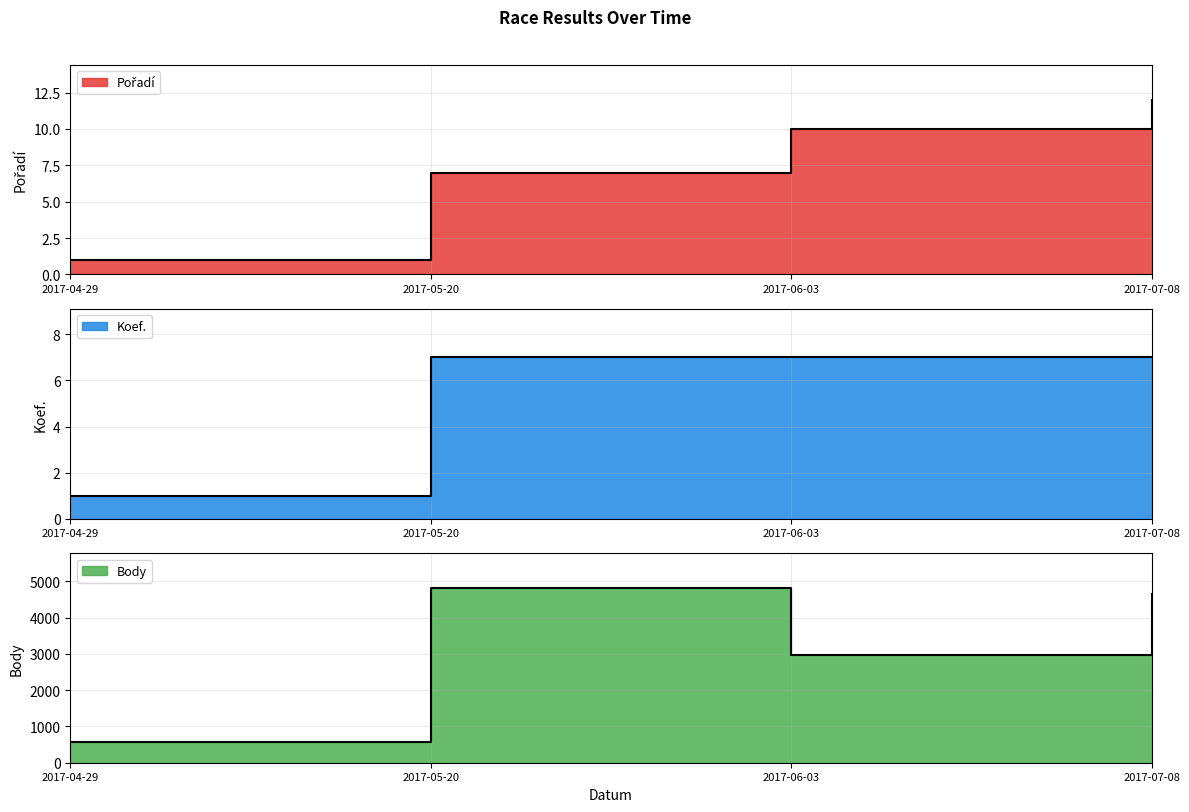

What is the label of the 1st point from the left?

2017-04-29